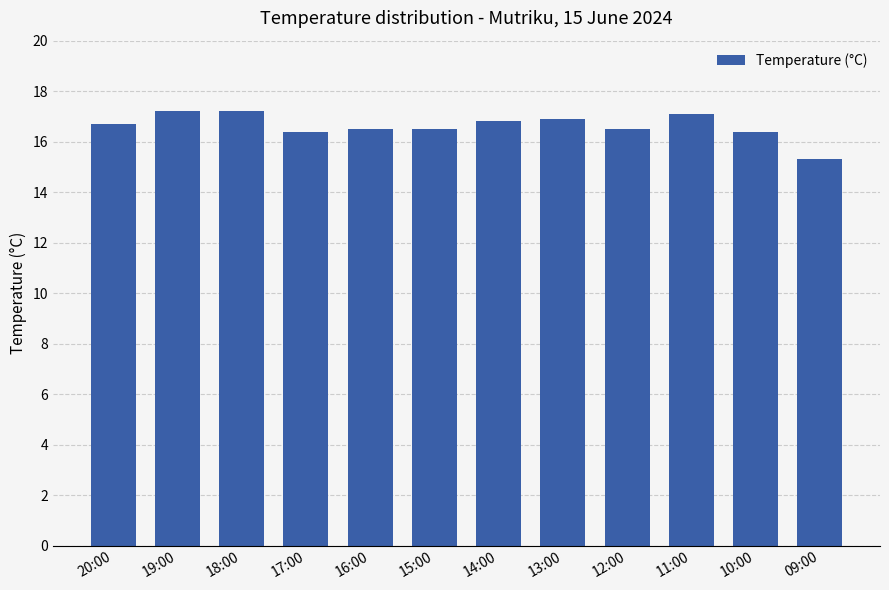

Approximately how many times larger is the value at 10:00 compared to 13:00?

1.0